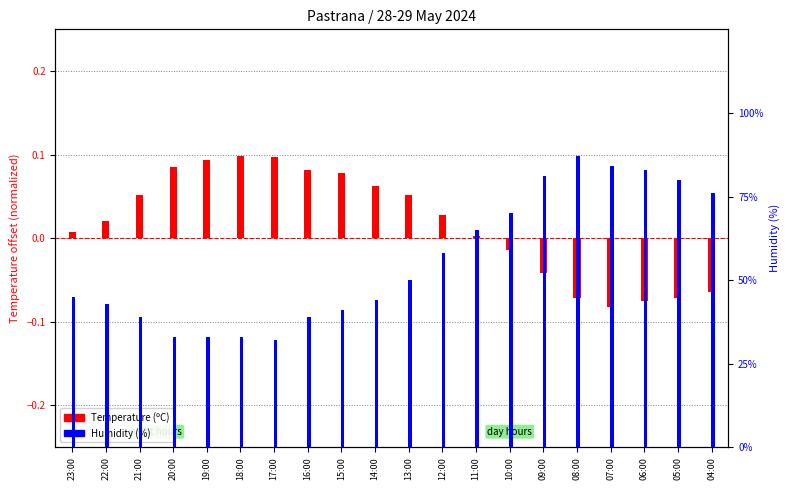

What is the average value of the Humidity (%) series?

0.6